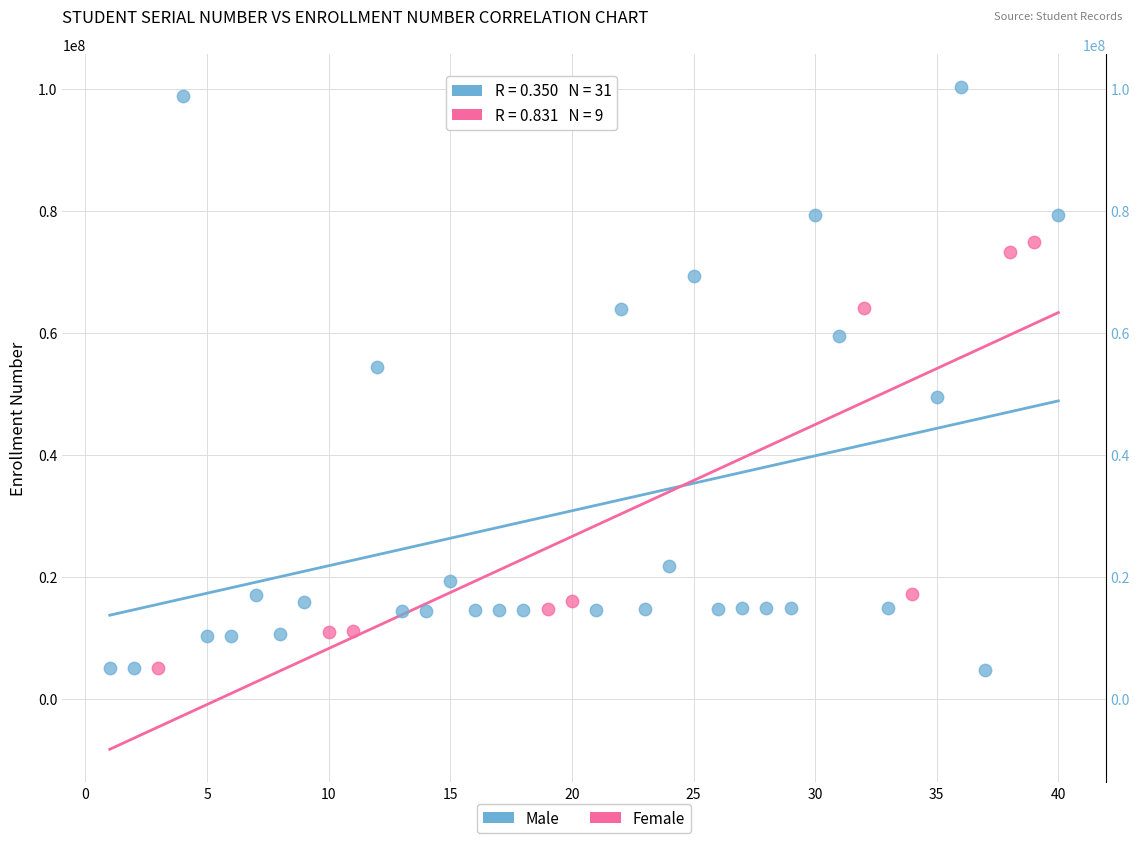

Which series contains the highest Y value?

Male